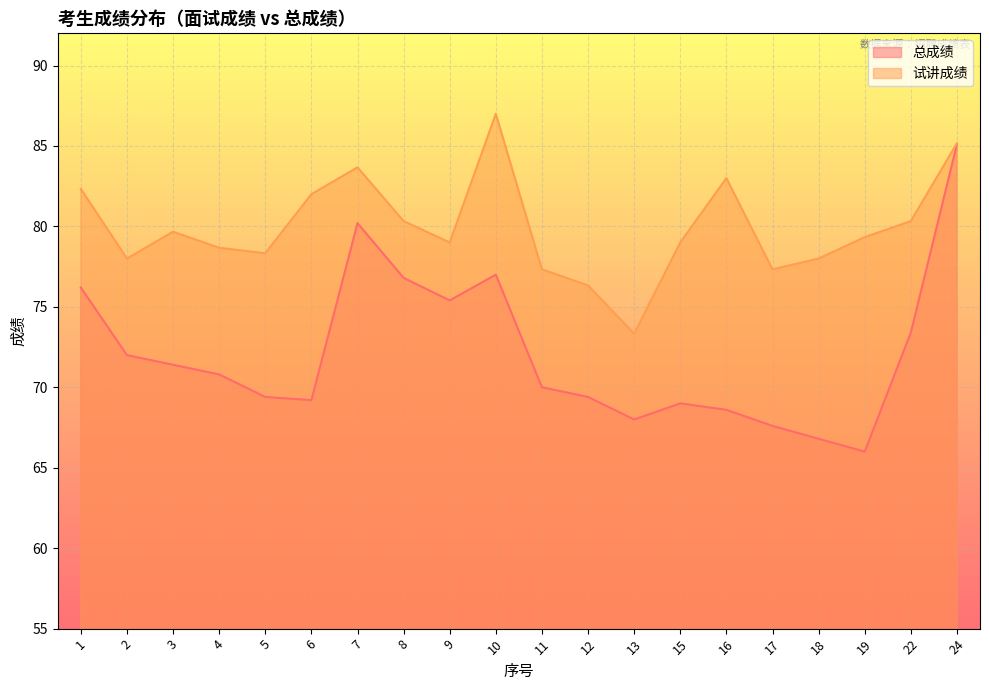

Which series has the widest spread of values?

总成绩